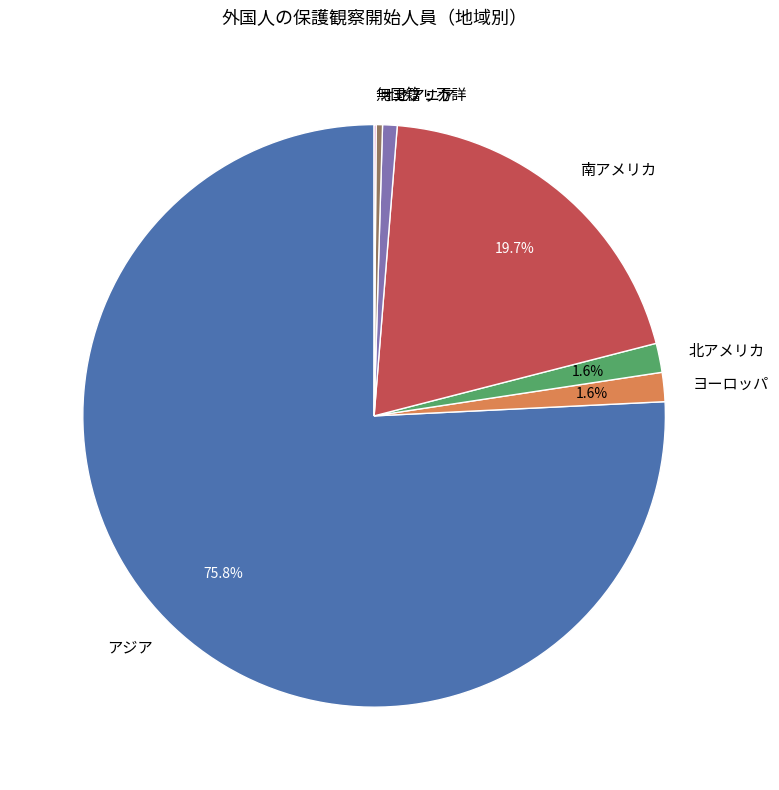

To the nearest percent, what is the difference between the largest and smallest slice percentages?

76%